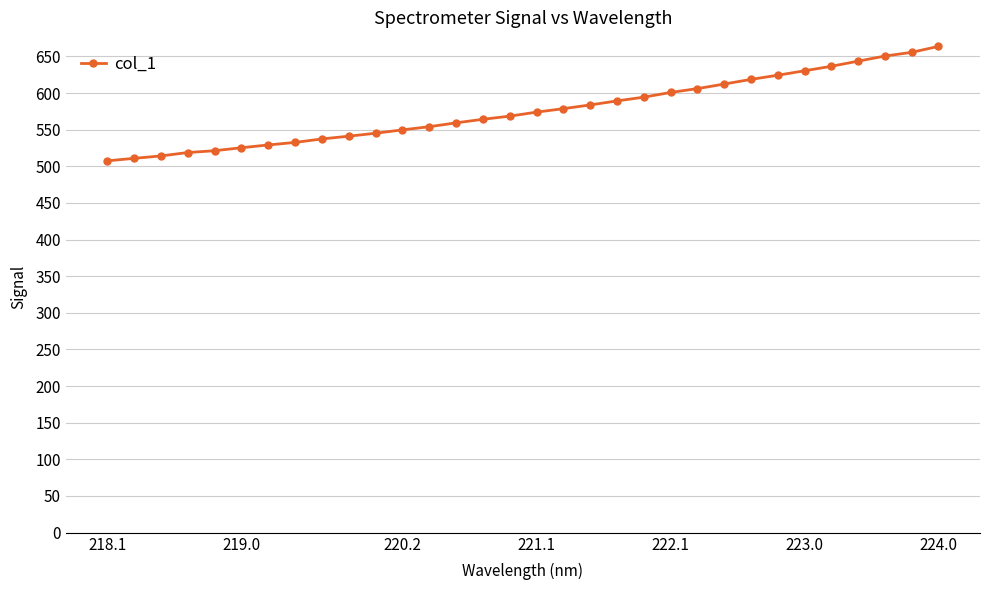

What is the maximum value shown in the chart?

663.8